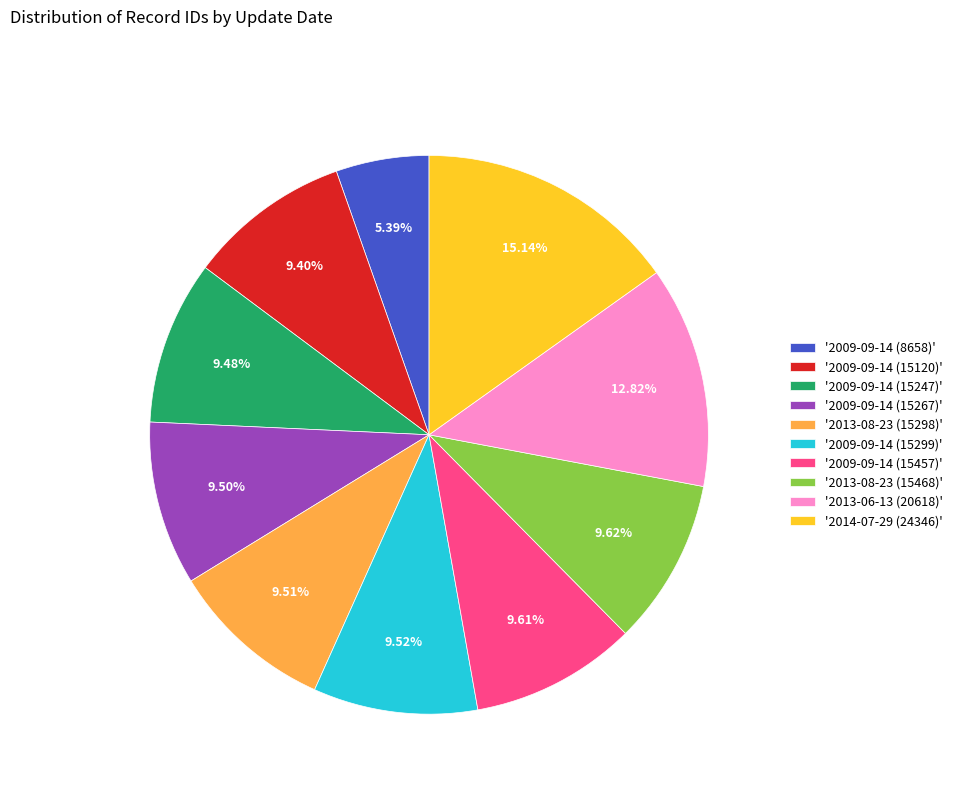

What is the ratio of the value at '2013-08-23 (15468)' to the value at '2009-09-14 (15267)'?

1.0